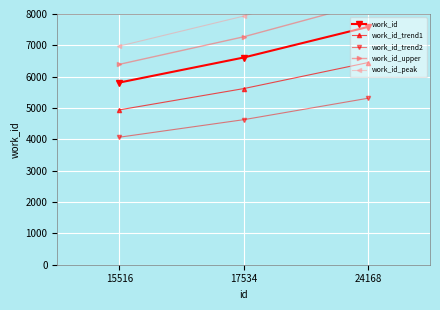

At which category is the sum across all series the highest?

24168